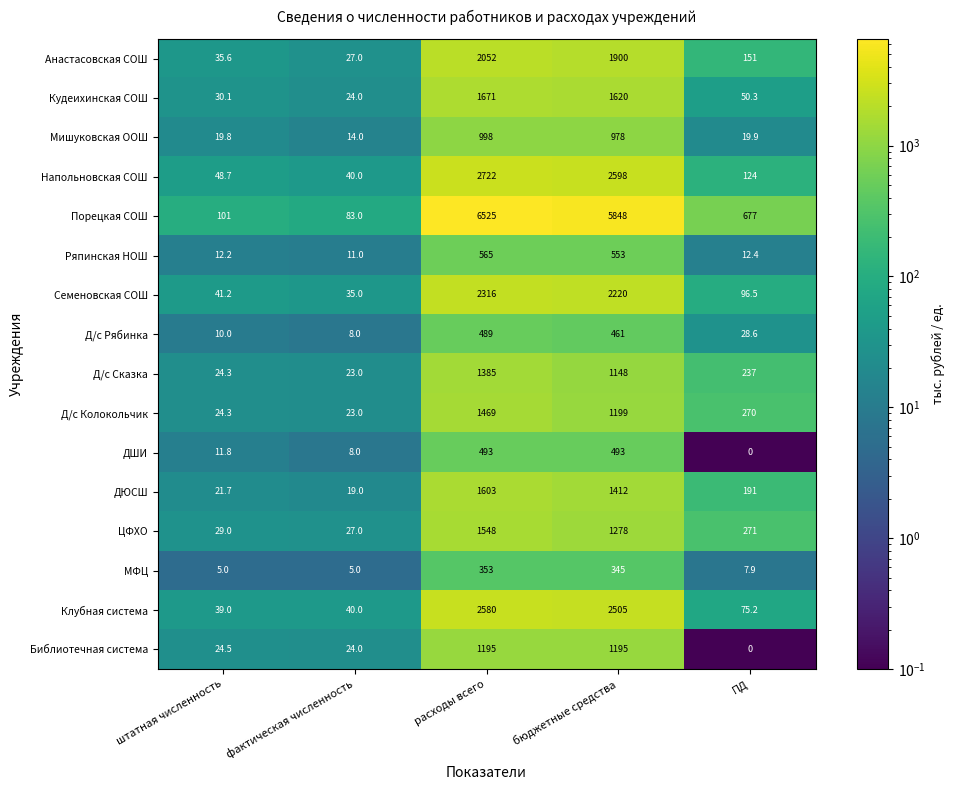

What is the average value of the Ряпинская НОШ series?

230.7